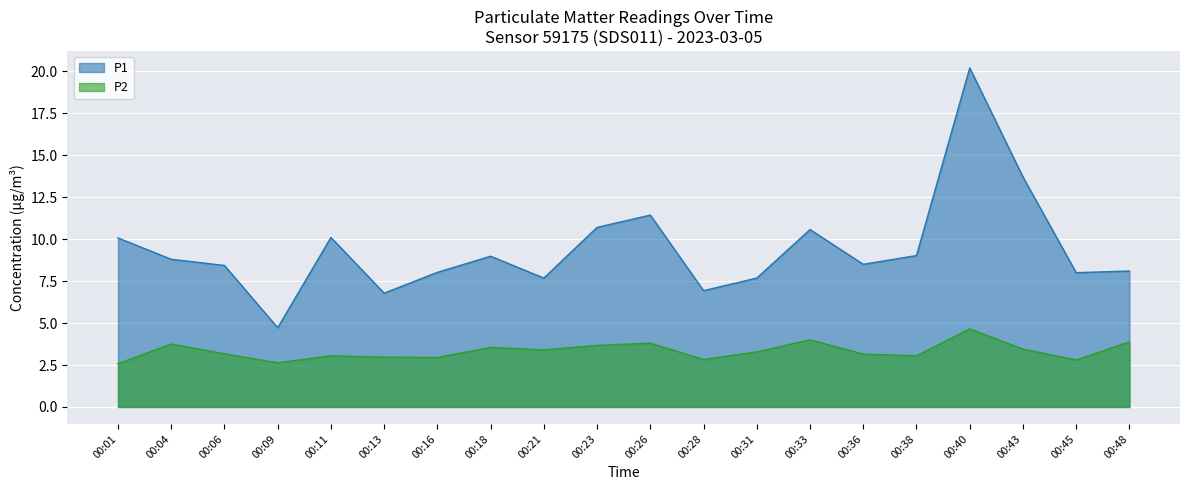

What is the difference between the maximum and minimum values in the P1 series?

15.5